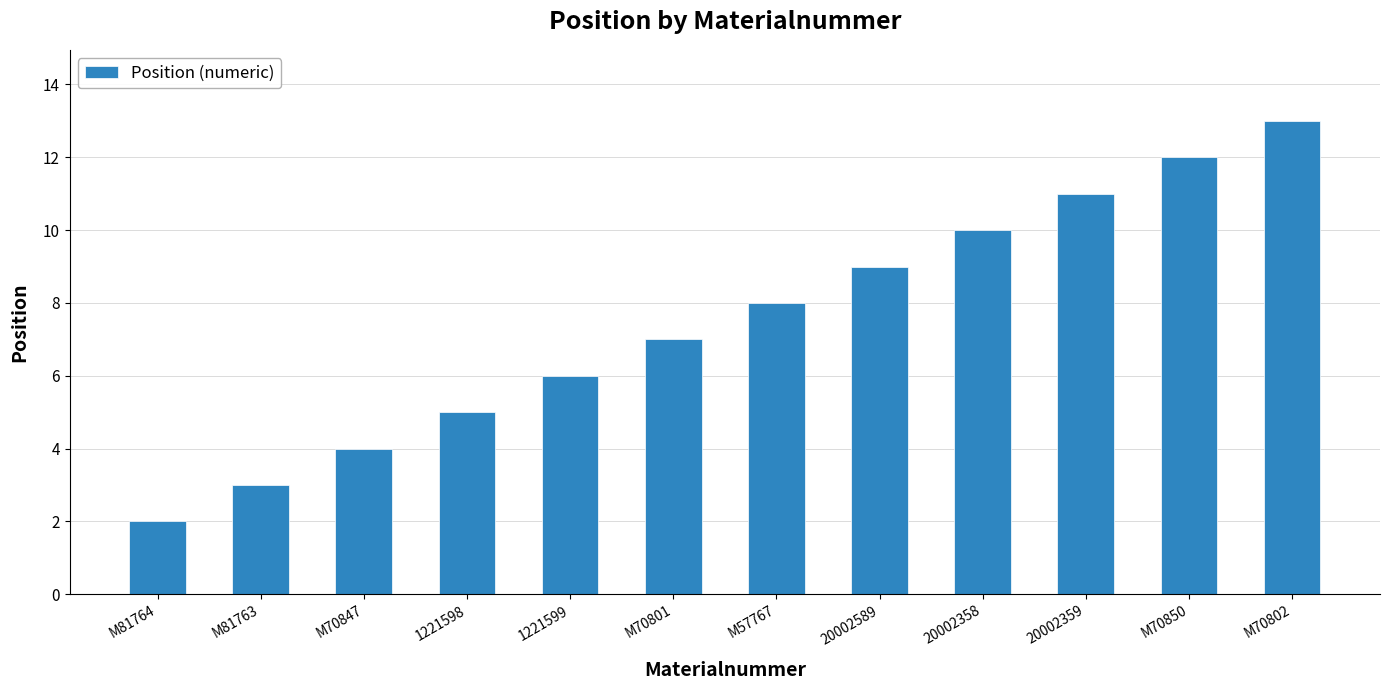

Reading left to right, list all the values displayed in this chart.

M81764=2	M81763=3	M70847=4	1221598=5	1221599=6	M70801=7	M57767=8	20002589=9	20002358=10	20002359=11	M70850=12	M70802=13